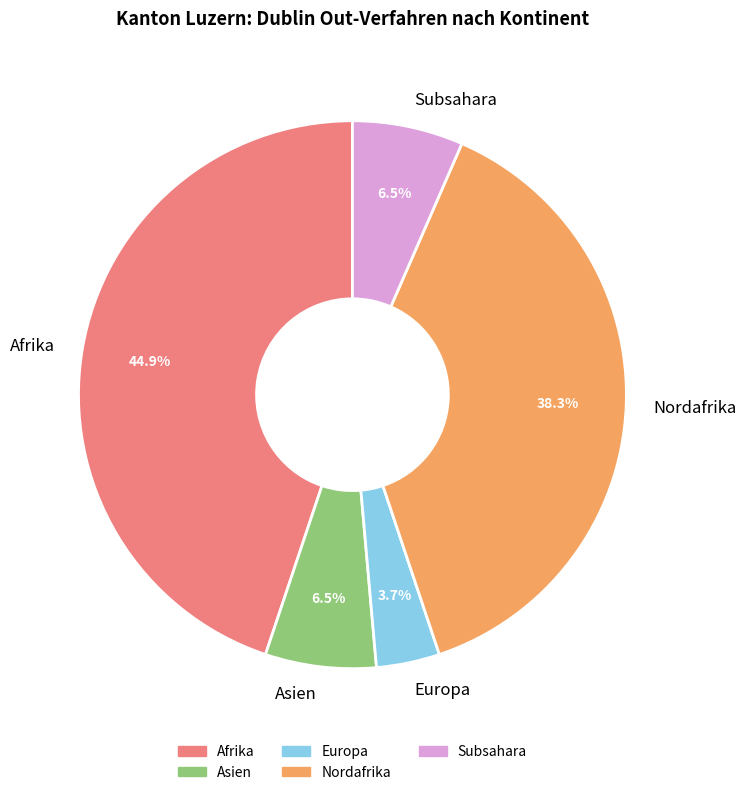

Is it true that Nordafrika is 38% of the pie?

True